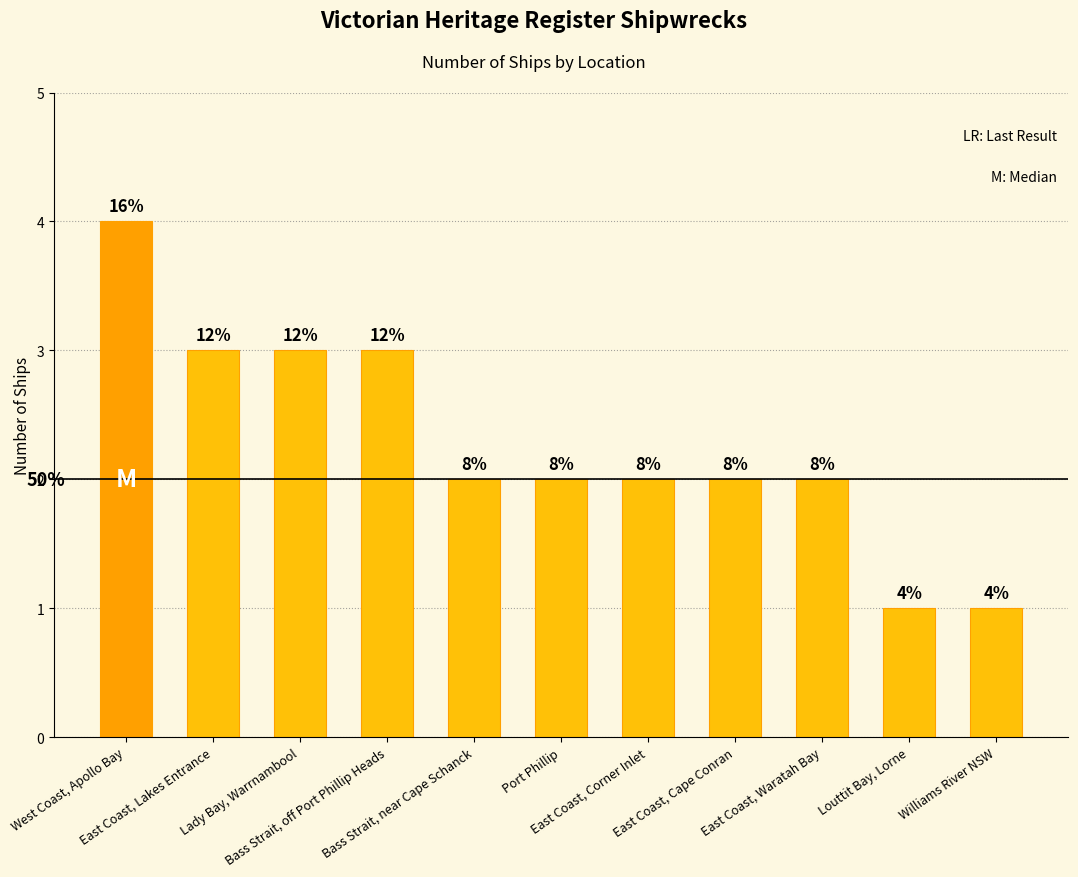

Is it true that the value at Lady Bay, Warrnambool is 2?

False